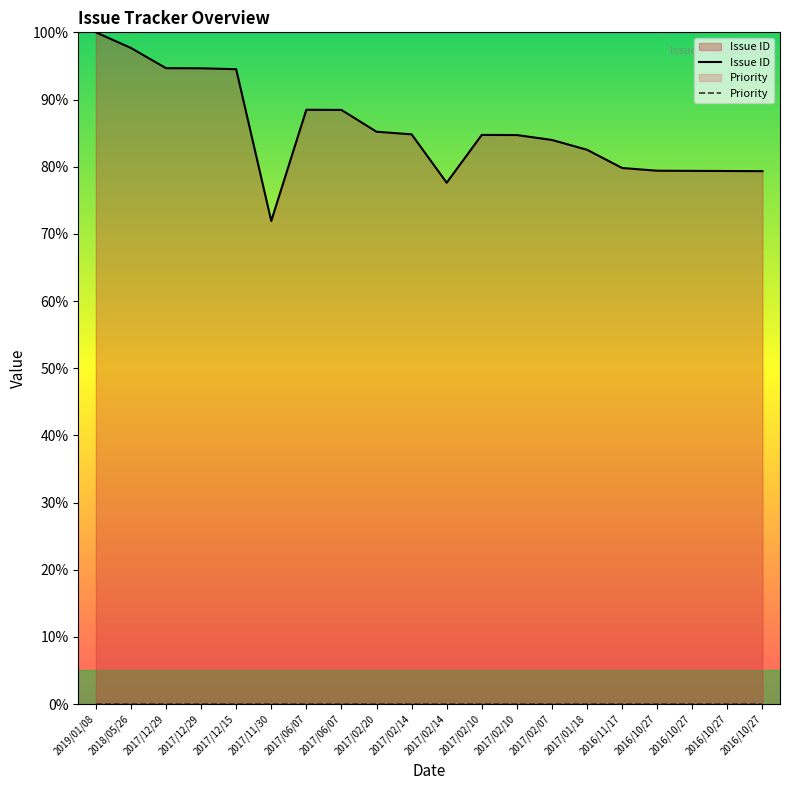

How many interior local valleys does the Issue ID series have?

2